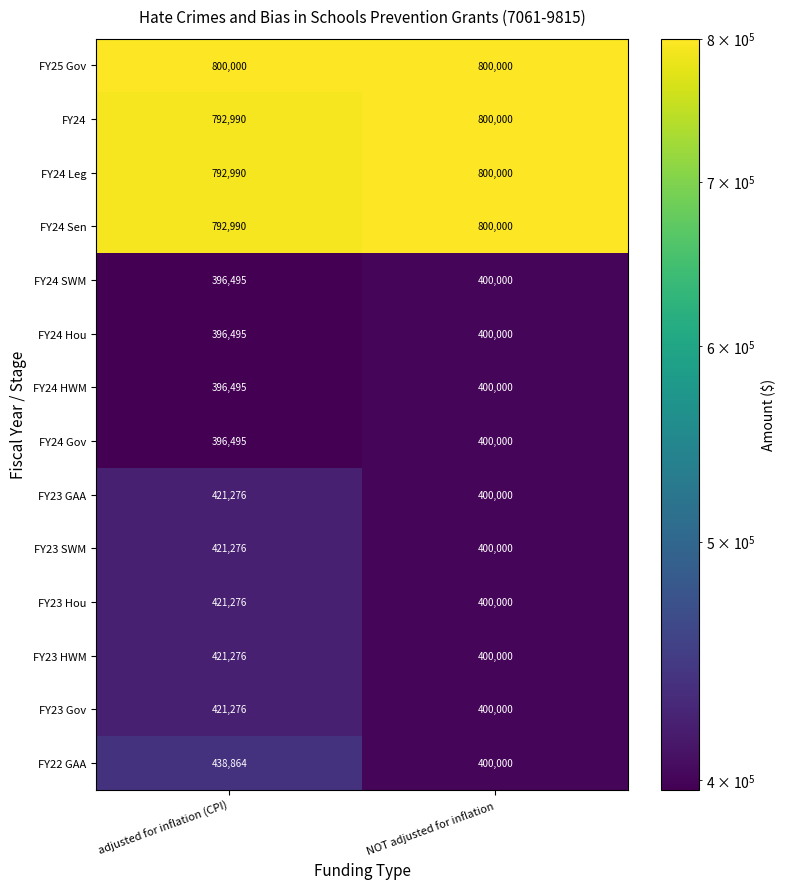

How many categories are shown in the chart?

2